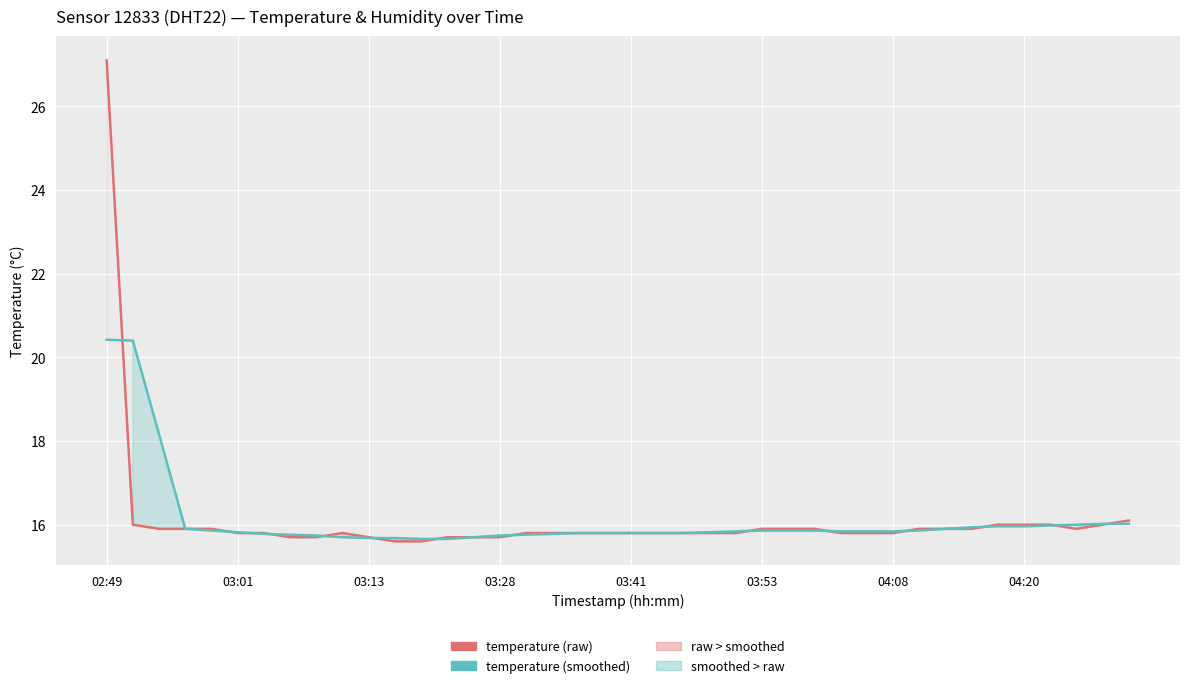

Where is temperature (raw) nearest to the value 21?

39